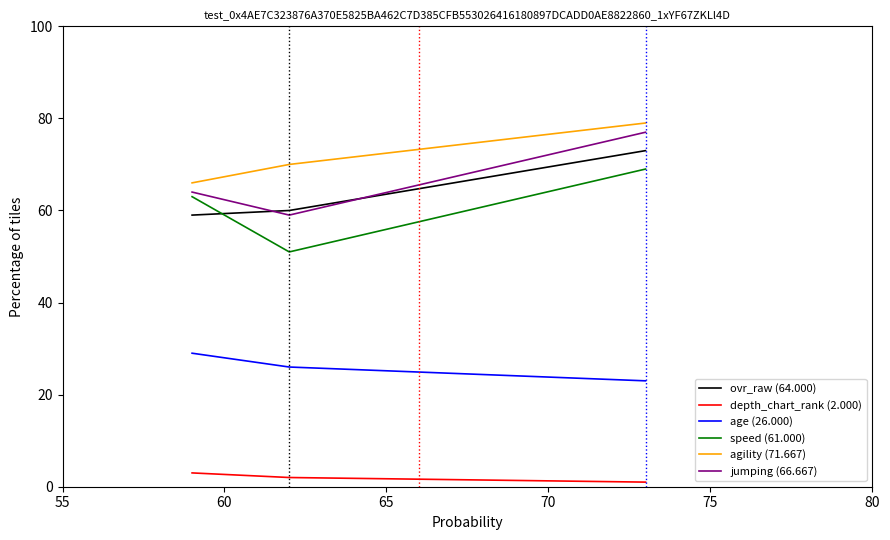

Does the chart display data point markers on the line(s)?

No